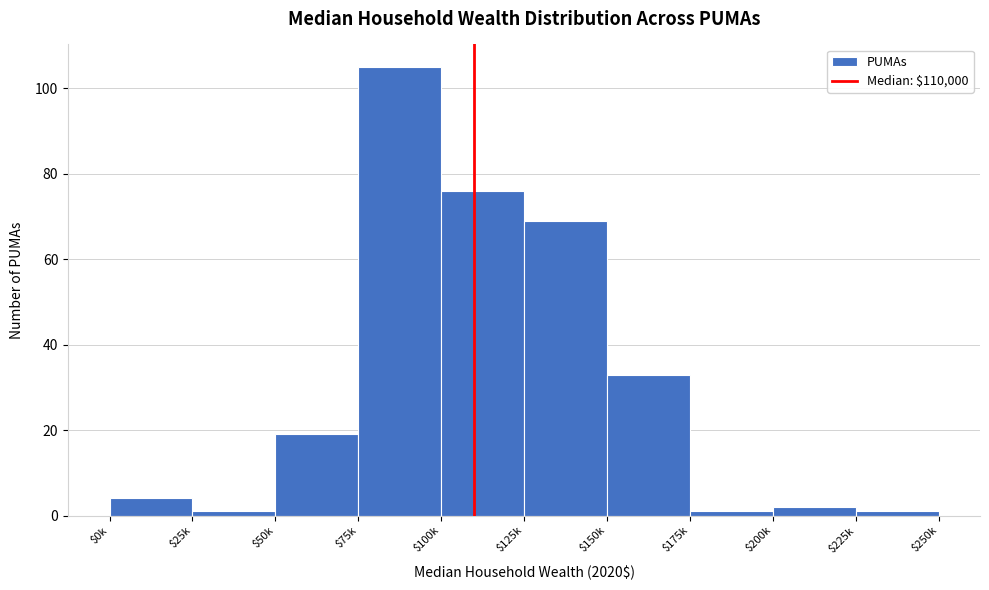

Reading left to right, list all the values displayed in this chart.

4	1	19	105	76	69	33	1	2	1